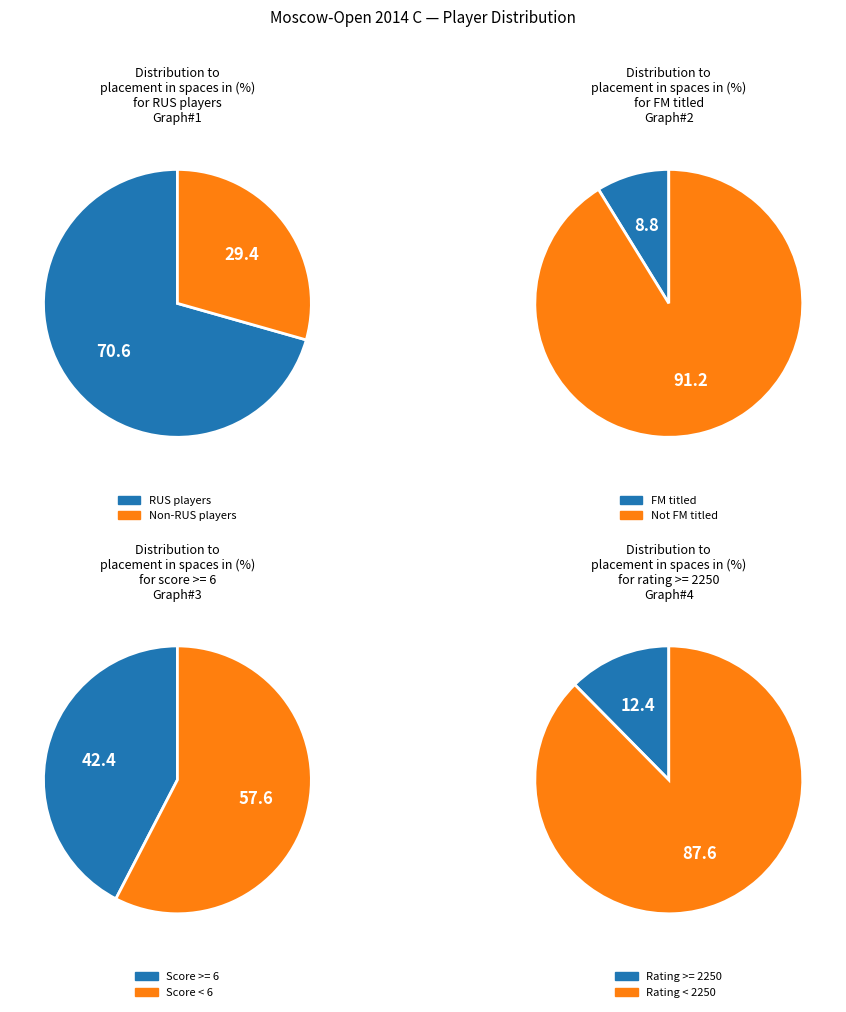

What percentage is the RUS slice, to the nearest percent?

71%